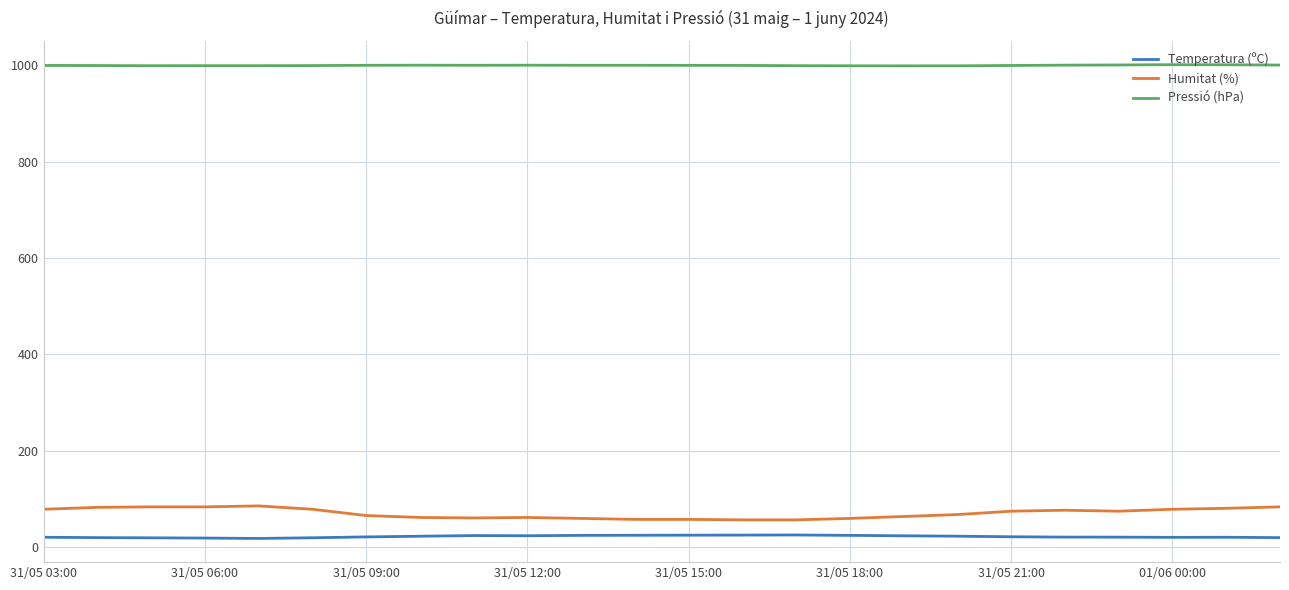

Rank the series by their maximum value, from lowest to highest.

Temperatura (ºC), Humitat (%), Pressió (hPa)